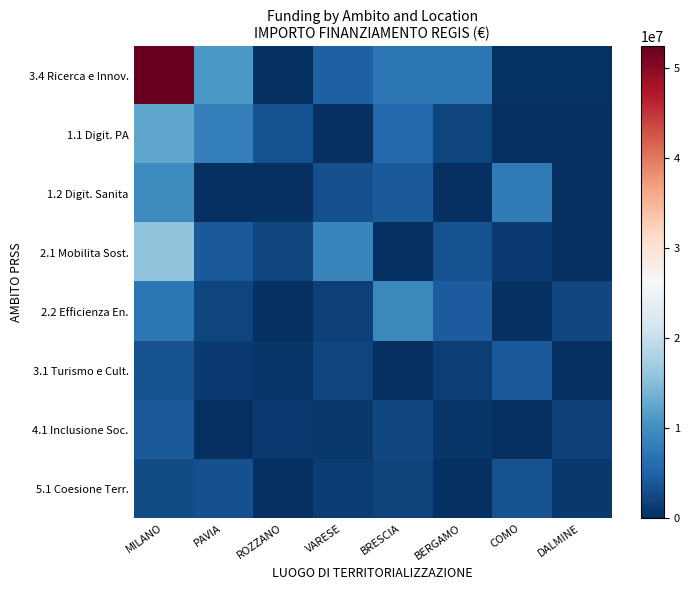

Reading left to right, list all the values displayed in this chart.

3.4 Ricerca e Innov.: MILANO=52432261.6	PAVIA=11167818.0	ROZZANO=0.0	VARESE=4904602.0	BRESCIA=7182071.1	BERGAMO=7305989.3	COMO=208765.6	DALMINE=212000.1
1.1 Digit. PA: MILANO=12500000.0	PAVIA=8200000.0	ROZZANO=3400000.0	VARESE=0.0	BRESCIA=5600000.0	BERGAMO=2100000.0	COMO=0.0	DALMINE=0.0
1.2 Digit. Sanita: MILANO=9800000.0	PAVIA=0.0	ROZZANO=0.0	VARESE=3200000.0	BRESCIA=4100000.0	BERGAMO=0.0	COMO=7600000.0	DALMINE=0.0
2.1 Mobilita Sost.: MILANO=15600000.0	PAVIA=4300000.0	ROZZANO=2100000.0	VARESE=8900000.0	BRESCIA=0.0	BERGAMO=3400000.0	COMO=1200000.0	DALMINE=0.0
2.2 Efficienza En.: MILANO=7200000.0	PAVIA=2100000.0	ROZZANO=0.0	VARESE=1800000.0	BRESCIA=9300000.0	BERGAMO=4500000.0	COMO=0.0	DALMINE=2300000.0
3.1 Turismo e Cult.: MILANO=3400000.0	PAVIA=1200000.0	ROZZANO=800000.0	VARESE=2100000.0	BRESCIA=0.0	BERGAMO=1500000.0	COMO=4200000.0	DALMINE=0.0
4.1 Inclusione Soc.: MILANO=4100000.0	PAVIA=0.0	ROZZANO=1100000.0	VARESE=900000.0	BRESCIA=2300000.0	BERGAMO=800000.0	COMO=0.0	DALMINE=1800000.0
5.1 Coesione Terr.: MILANO=2800000.0	PAVIA=3100000.0	ROZZANO=0.0	VARESE=1400000.0	BRESCIA=1900000.0	BERGAMO=0.0	COMO=3300000.0	DALMINE=900000.0